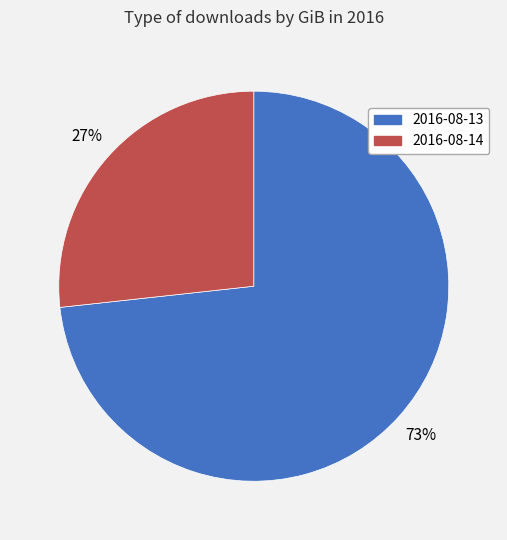

Rank the categories by value from lowest to highest.

2016-08-14, 2016-08-13